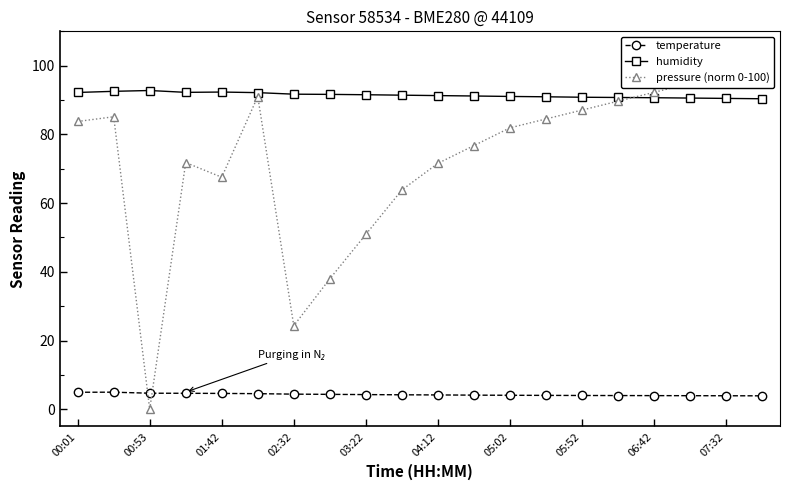

How many data points in temperature are above 4?

15